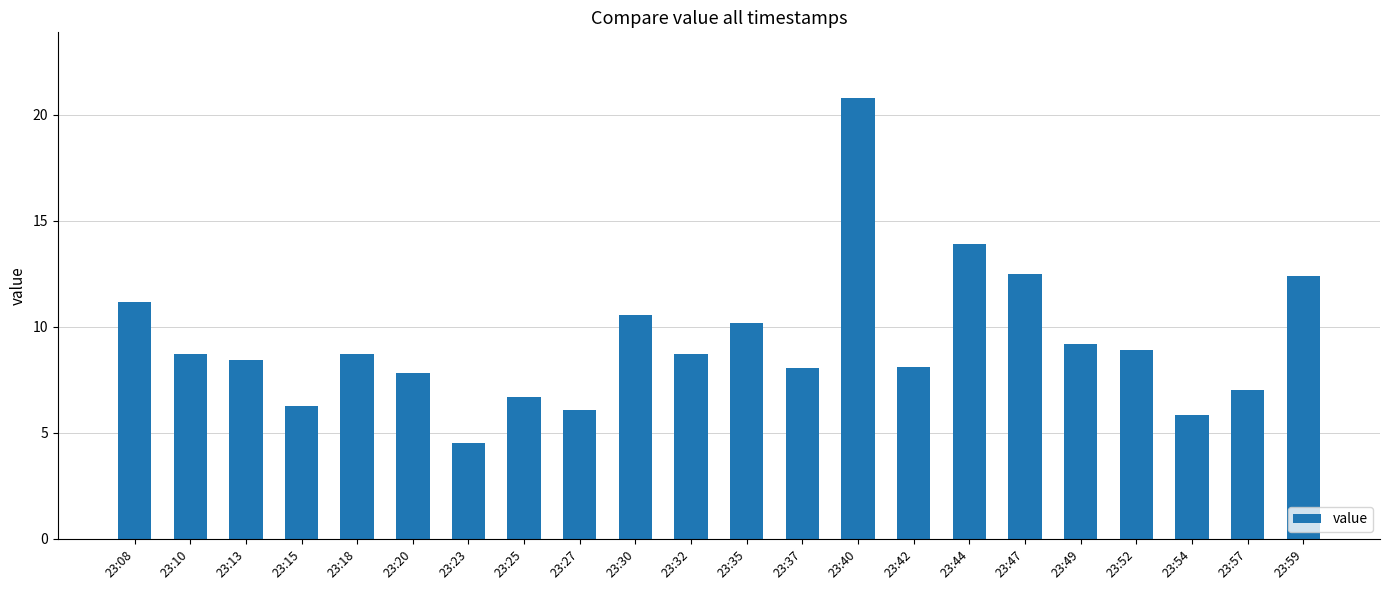

Approximately how many times larger is the value at 23:47 compared to 23:30?

1.2